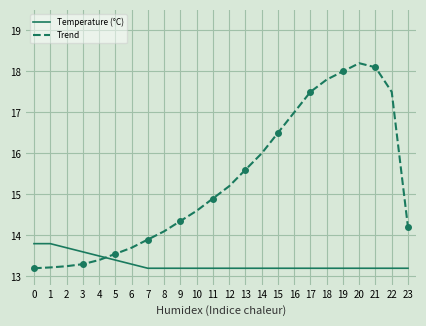

After their last crossing, which series has the higher values: Trend or Temperature (°C)?

Trend